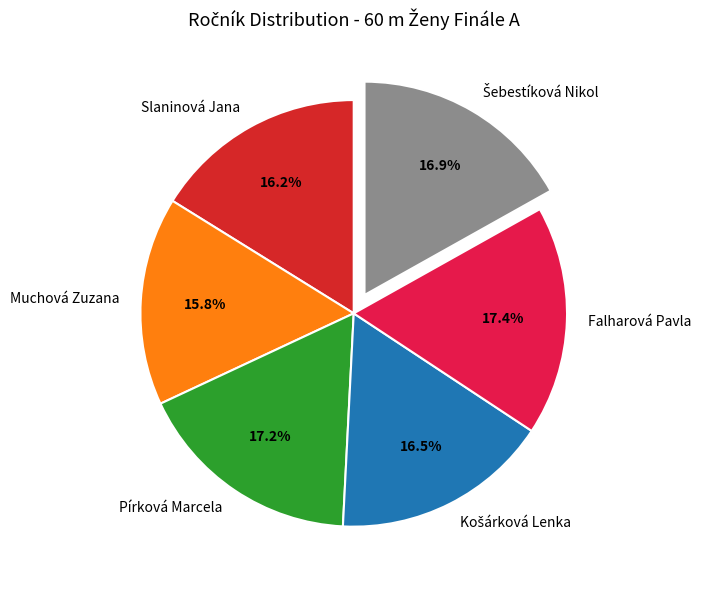

What percentage is the Pírková Marcela slice, to the nearest percent?

17%